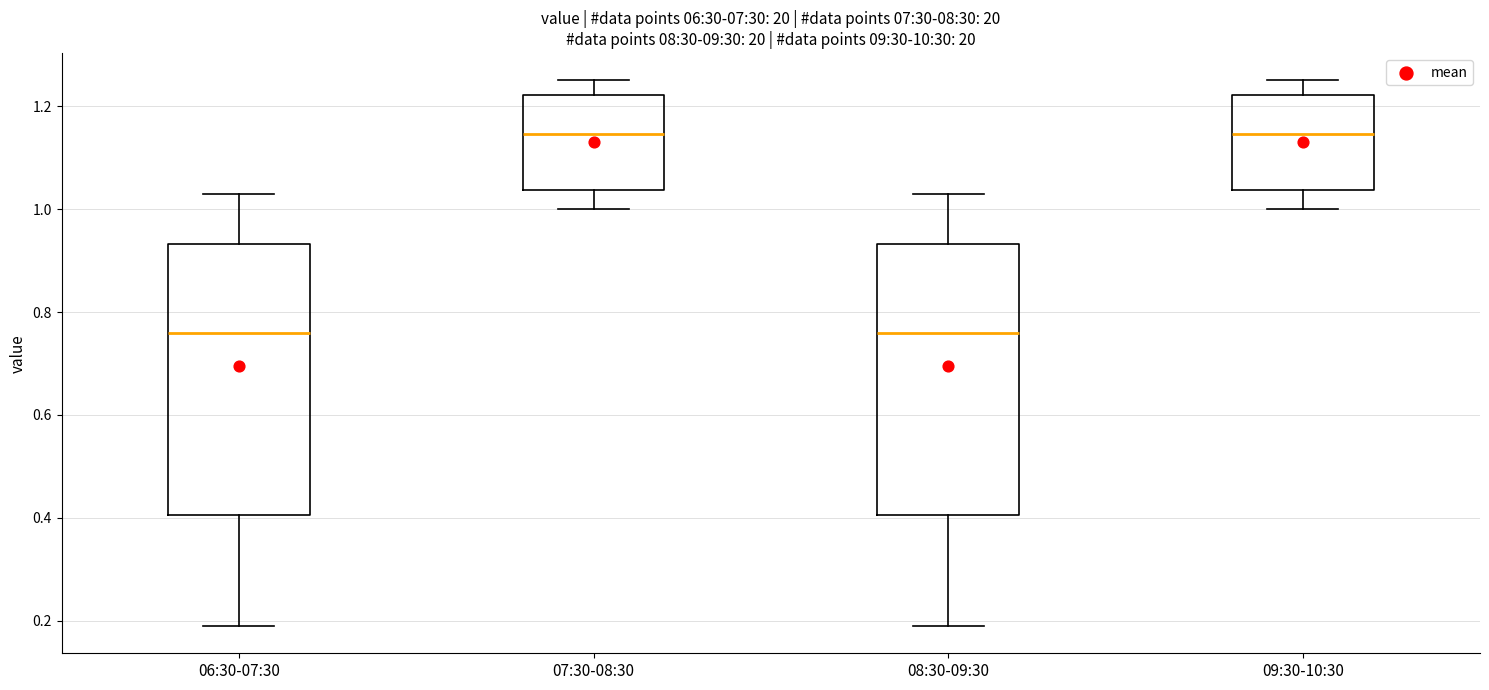

Reading left to right, transcribe this box plot: for each box, give where its median line is, the range the box spans, and where its two whiskers end, as read against the y-axis. The values are not printed on the chart, so give them approximately, as read against the axis.

06:30-07:30: median 0.76, box 0.40 to 0.94, whiskers 0.20 to 1.04
07:30-08:30: median 1.14, box 1.04 to 1.22, whiskers 1.00 to 1.26
08:30-09:30: median 0.76, box 0.40 to 0.94, whiskers 0.20 to 1.04
09:30-10:30: median 1.14, box 1.04 to 1.22, whiskers 1.00 to 1.26